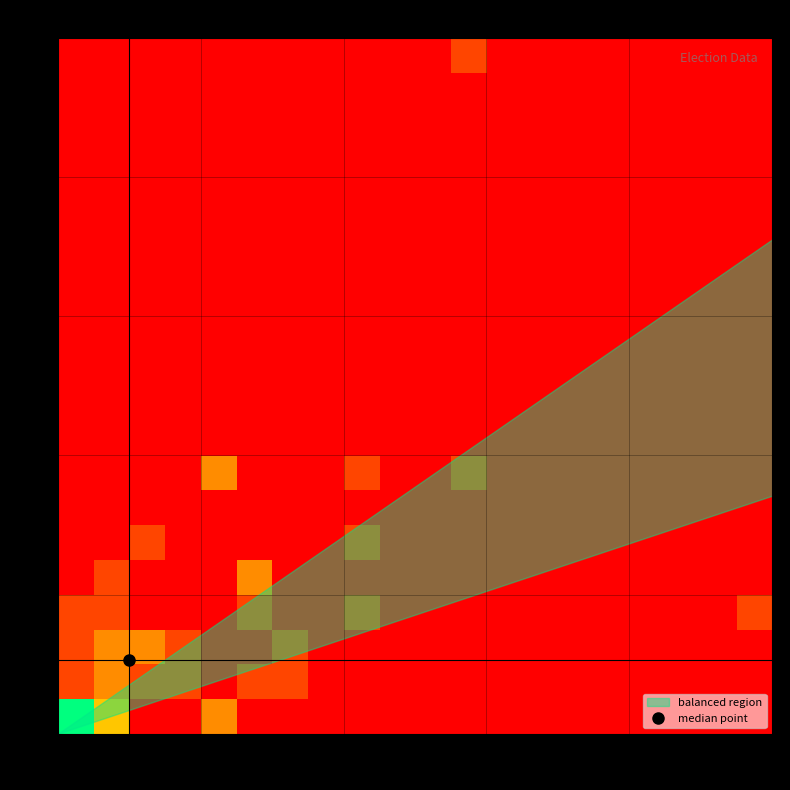

At how many categories does at least one series exceed 3?

1